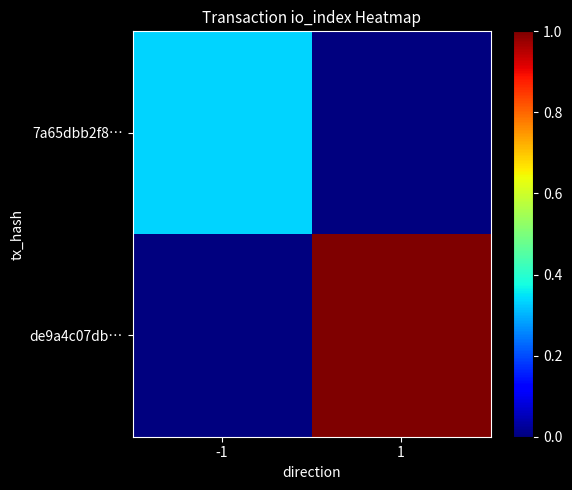

Which series changed the most between -1 and 1?

de9a4c07db…